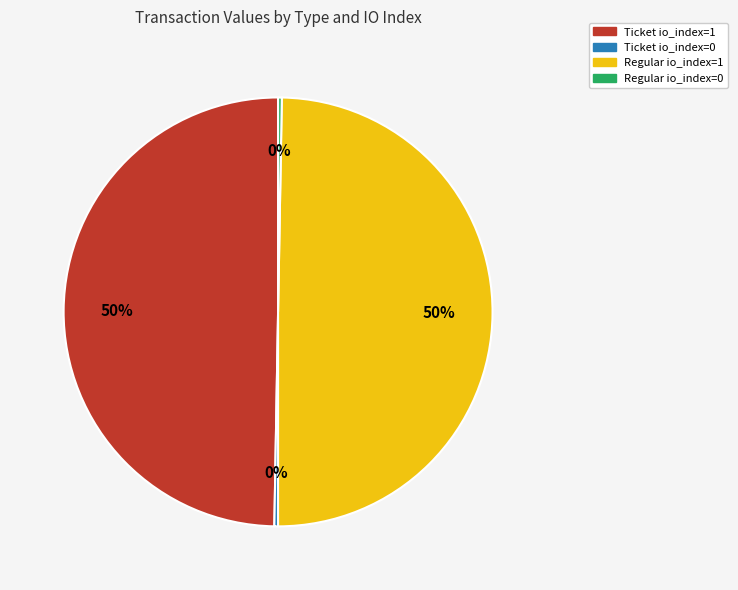

Count the number of slices in the pie.

4